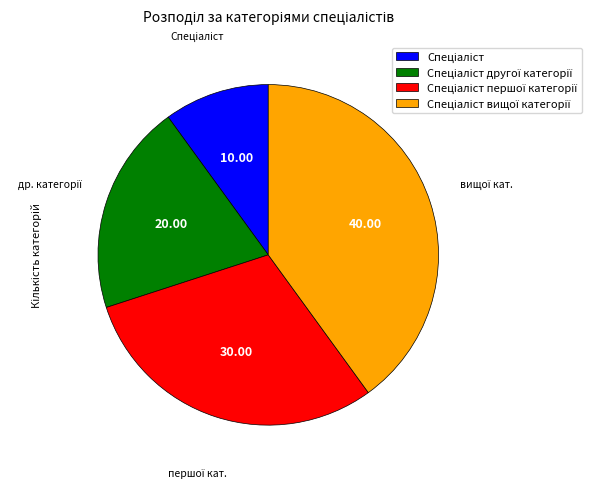

How many segments does this pie chart have?

4